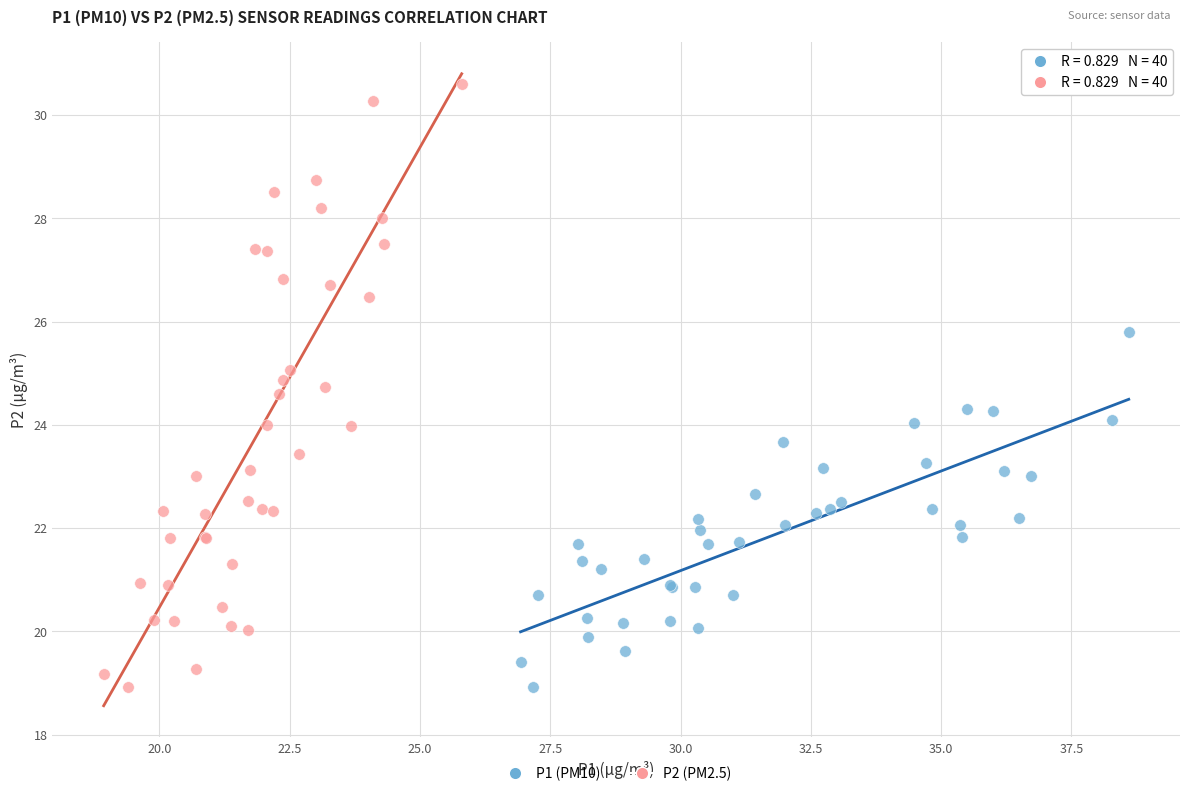

Which series has the largest Y range (max minus min)?

P2 (PM2.5)